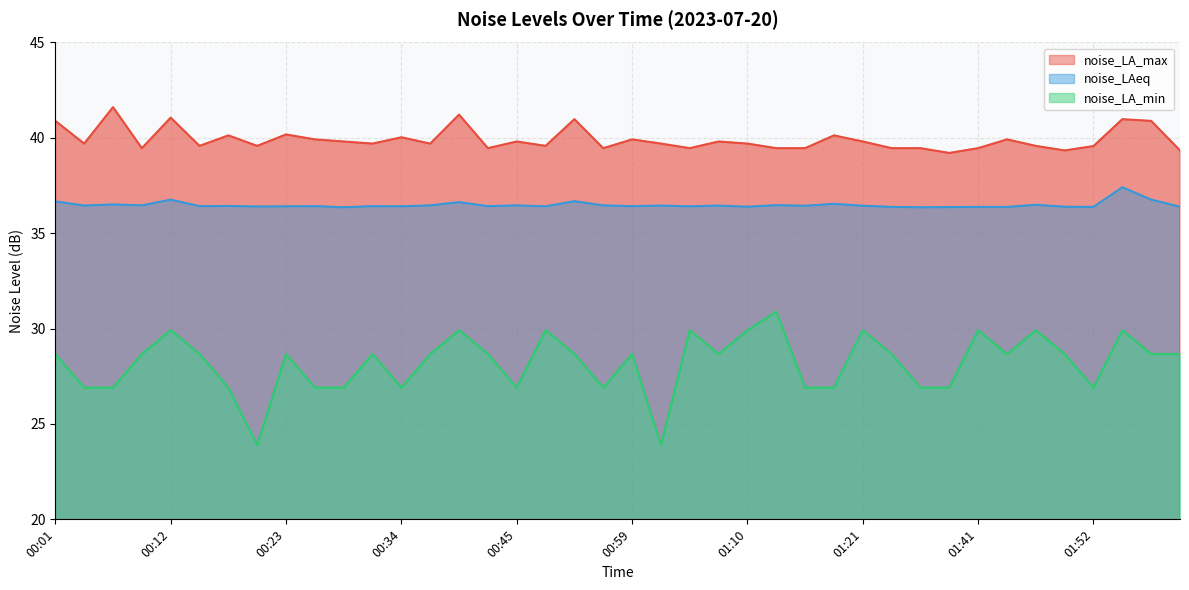

At 00:26, list the series in order from largest to smallest.

noise_LA_max, noise_LAeq, noise_LA_min